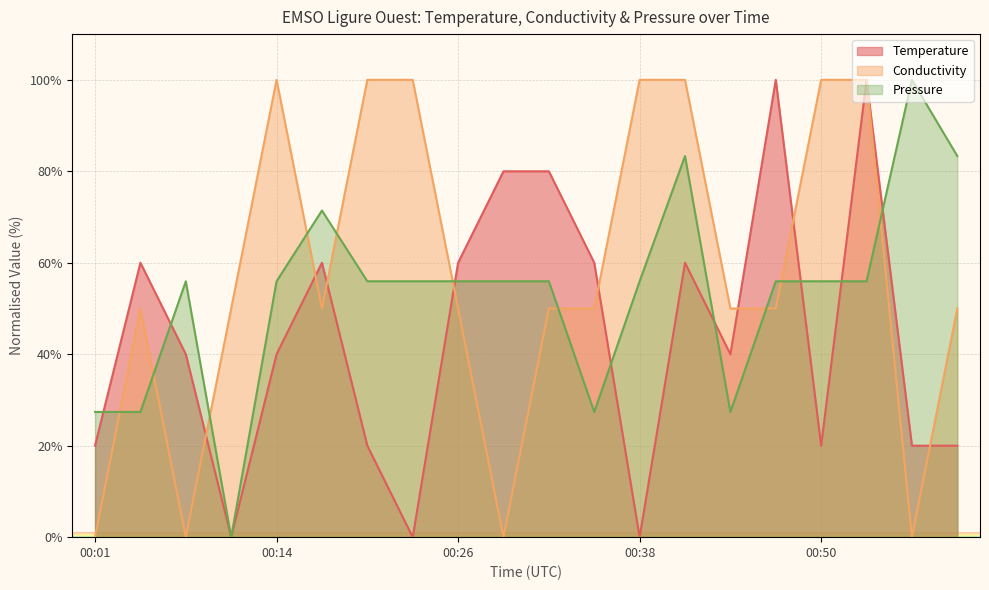

Which series has the largest range (max minus min)?

Temperature